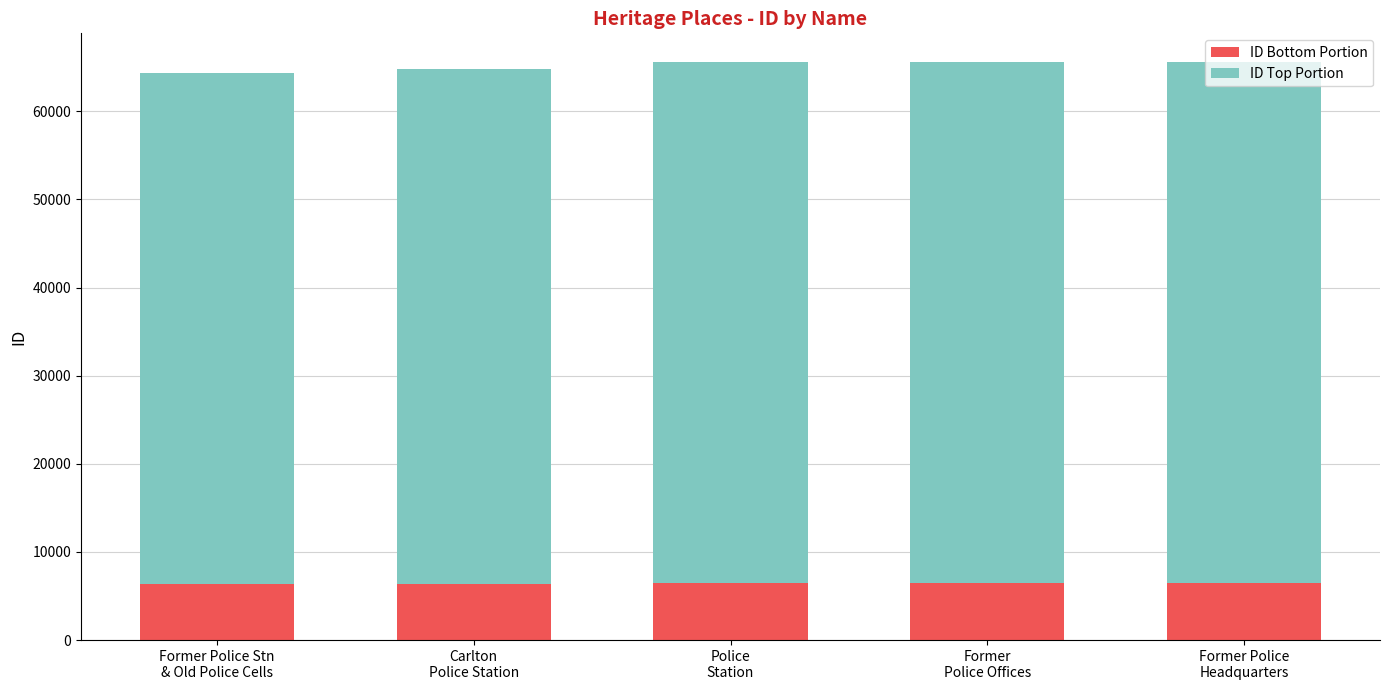

What is the maximum value for ID Bottom Portion?

6500